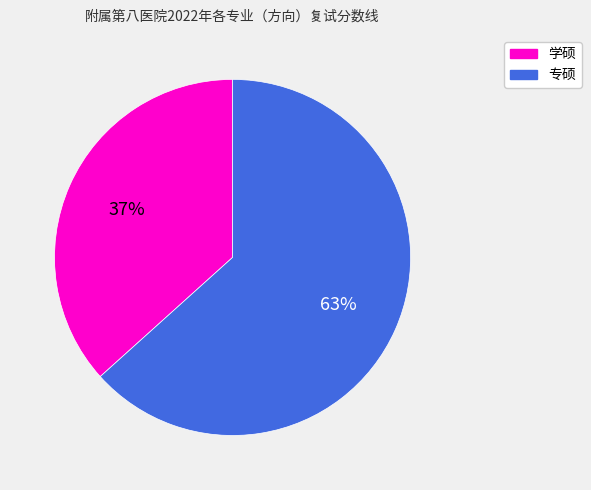

Does any single category account for the majority?

Yes